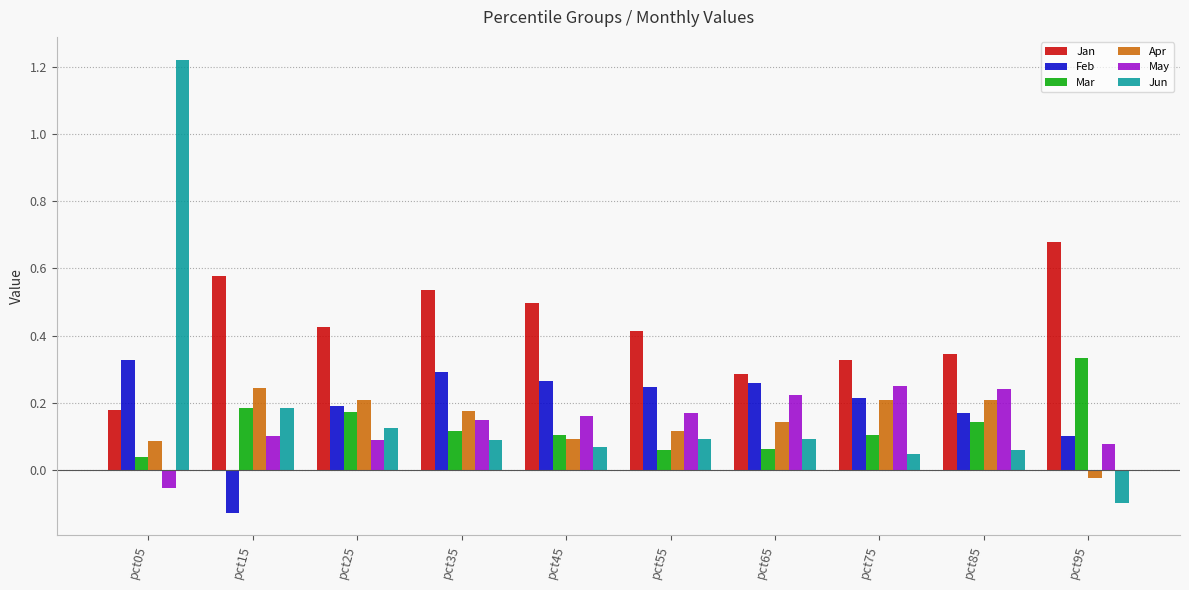

Which series has the largest range (max minus min)?

Jun